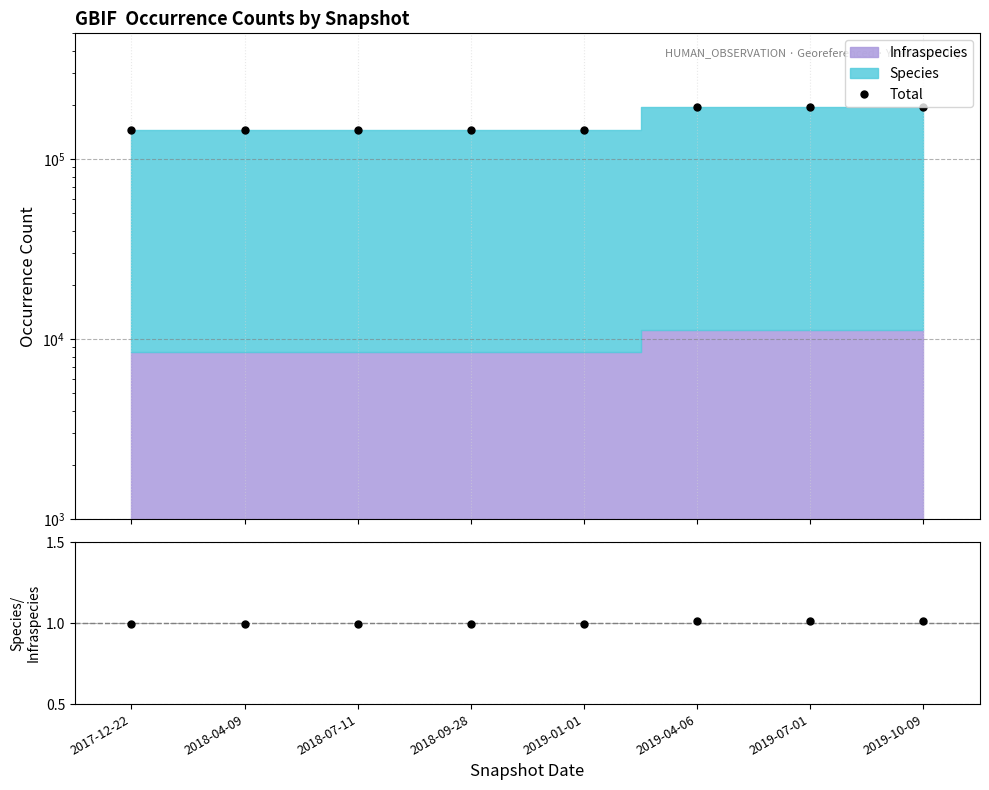

Is it true that Total equals 74047.2 at 2018-09-28?

False